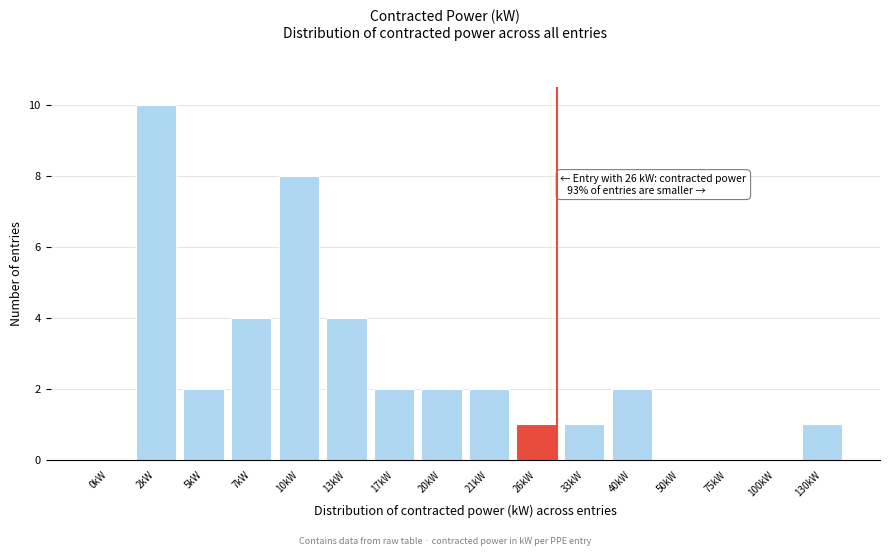

Reading left to right, list all the values displayed in this chart.

0kW=0	2kW=10	5kW=2	7kW=4	10kW=8	13kW=4	17kW=2	20kW=2	21kW=2	26kW=1	33kW=1	40kW=2	50kW=0	75kW=0	100kW=0	130kW=1